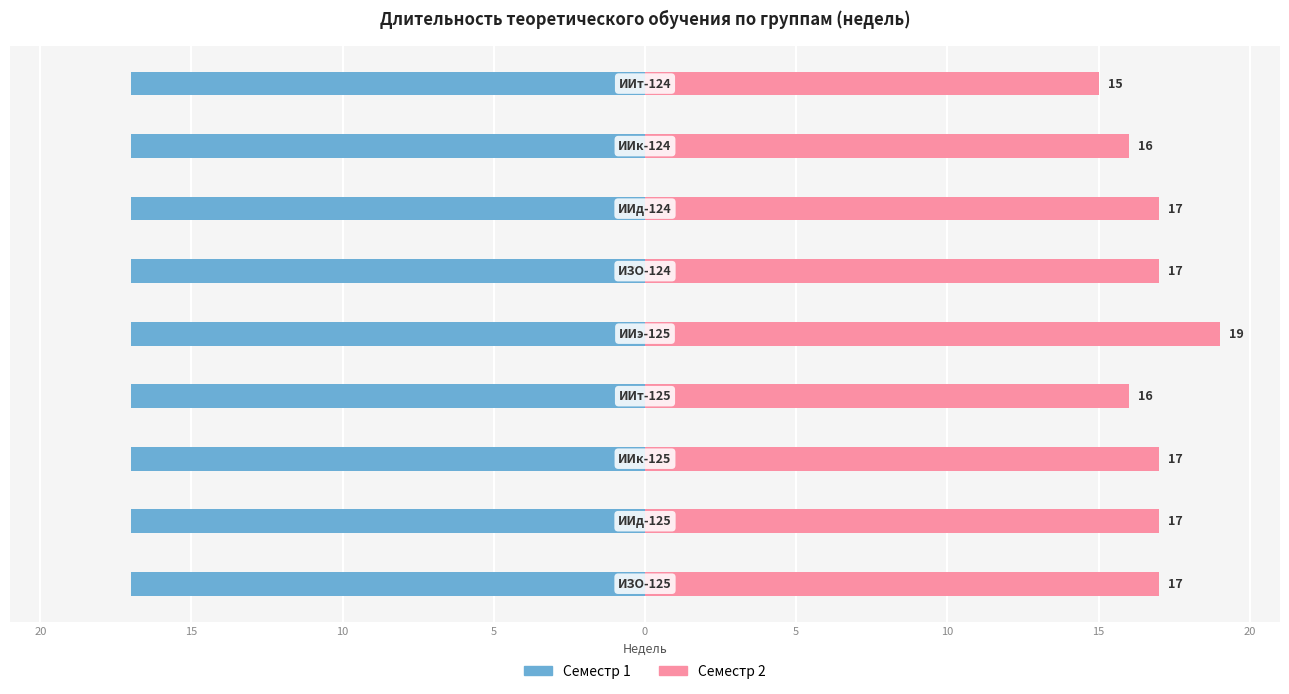

What are all the series names shown in the legend?

Семестр 1, Семестр 2